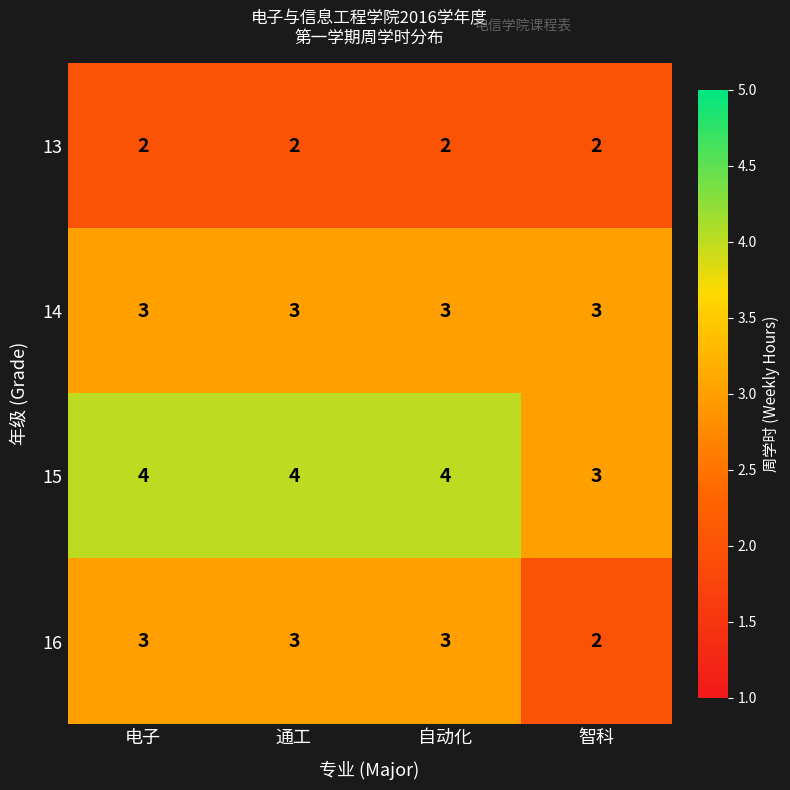

What is the total value across all series at 智科?

10